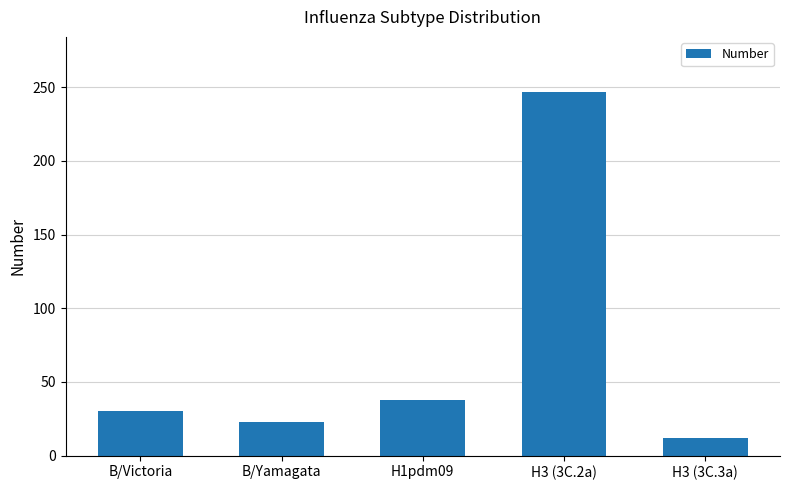

What is the label of the 3rd bar from the left?

H1pdm09